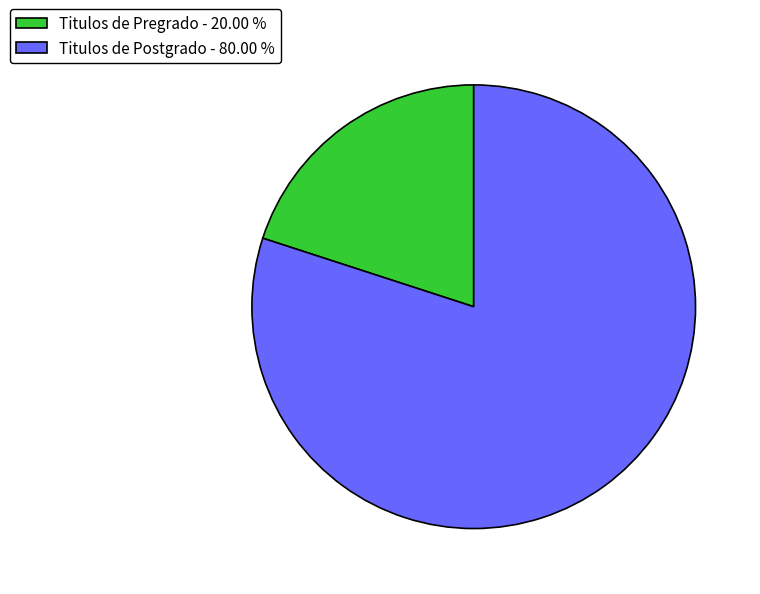

Is there any slice that represents more than half of the pie?

Yes